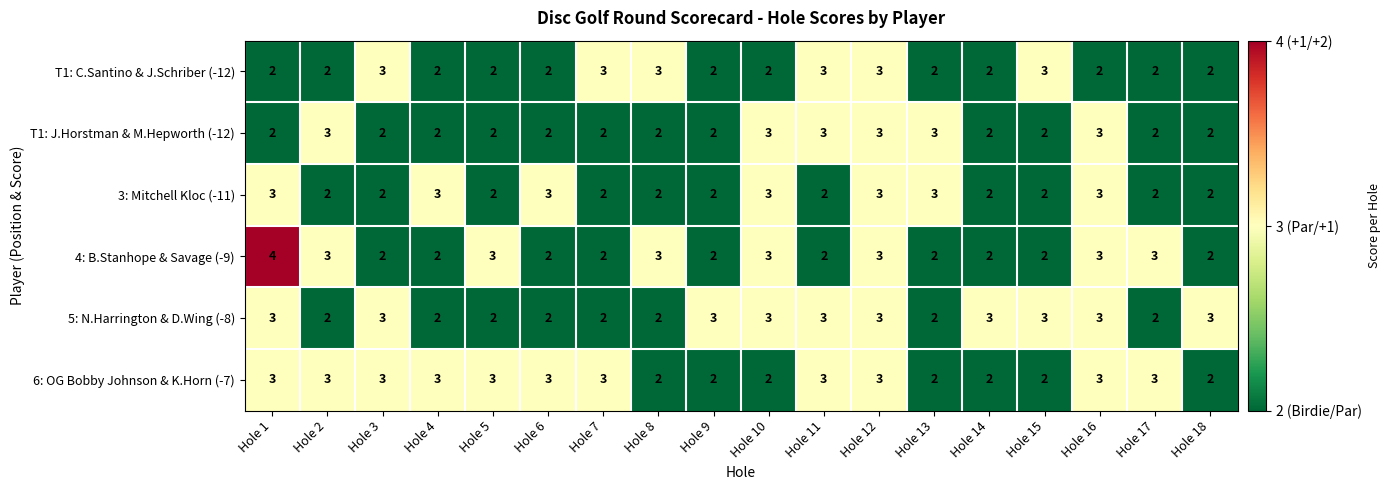

At which label does 4: B.Stanhope & Savage (-9) reach its peak?

Hole 1